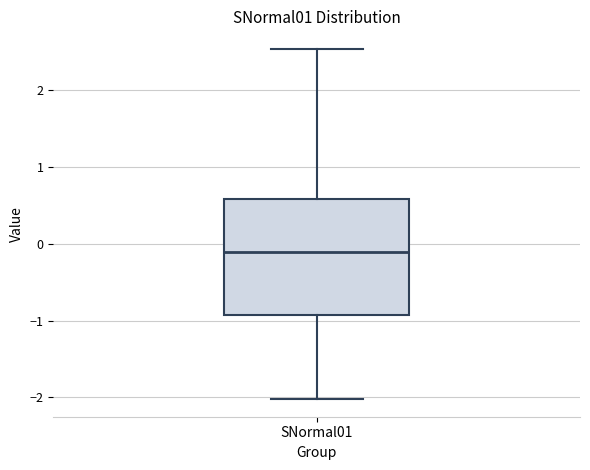

Read this box plot against the y-axis: the position of the median line, the range covered by the box, and the ends of both whiskers. The values are not printed on the chart, so give them approximately, as read against the axis.

median -0.1, box -0.9 to 0.6, whiskers -2.0 to 2.5